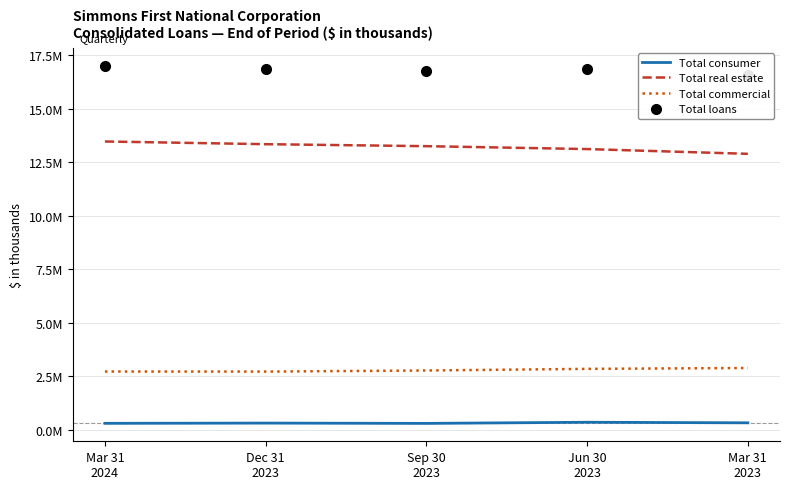

List the labels in order of Total loans value, largest first.

Mar 31
2024, Dec 31
2023, Jun 30
2023, Sep 30
2023, Mar 31
2023